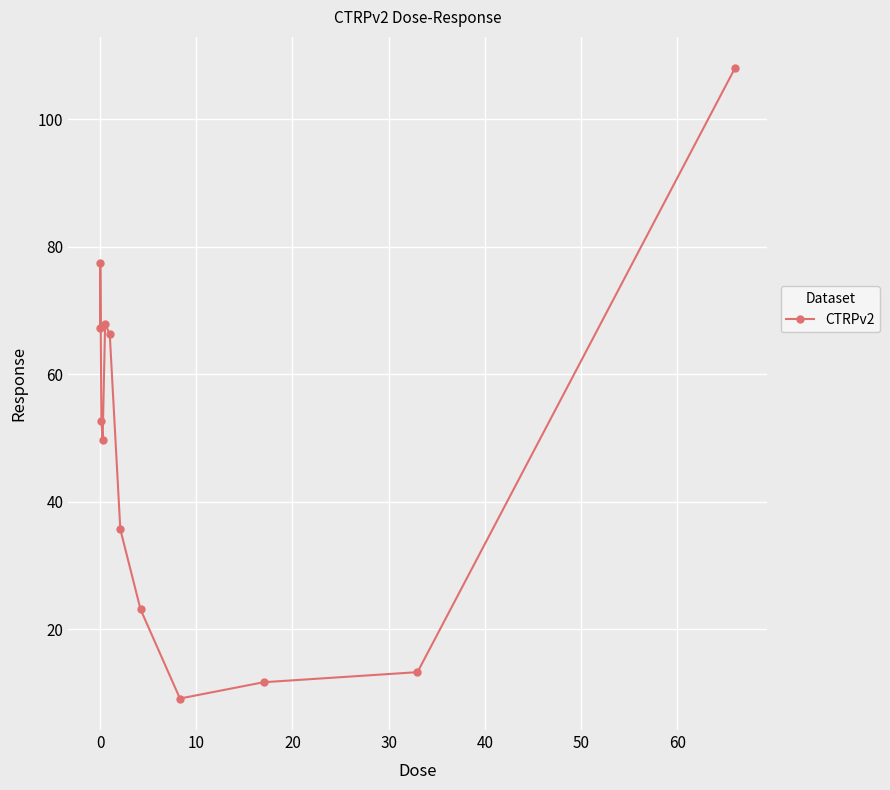

Does the chart have visible grid lines?

Yes